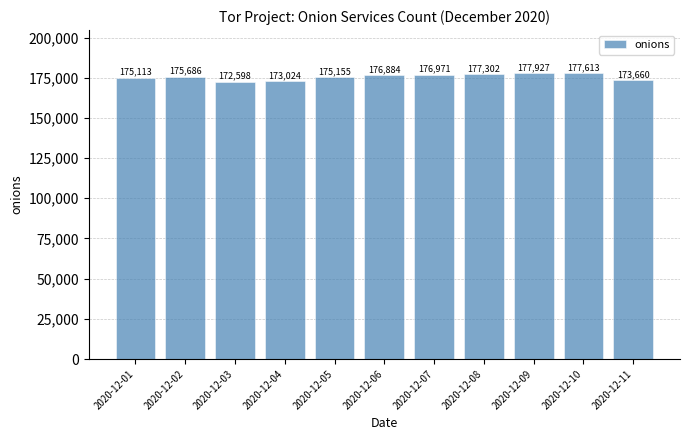

The value at 2020-12-02 is 38075. True or false?

False